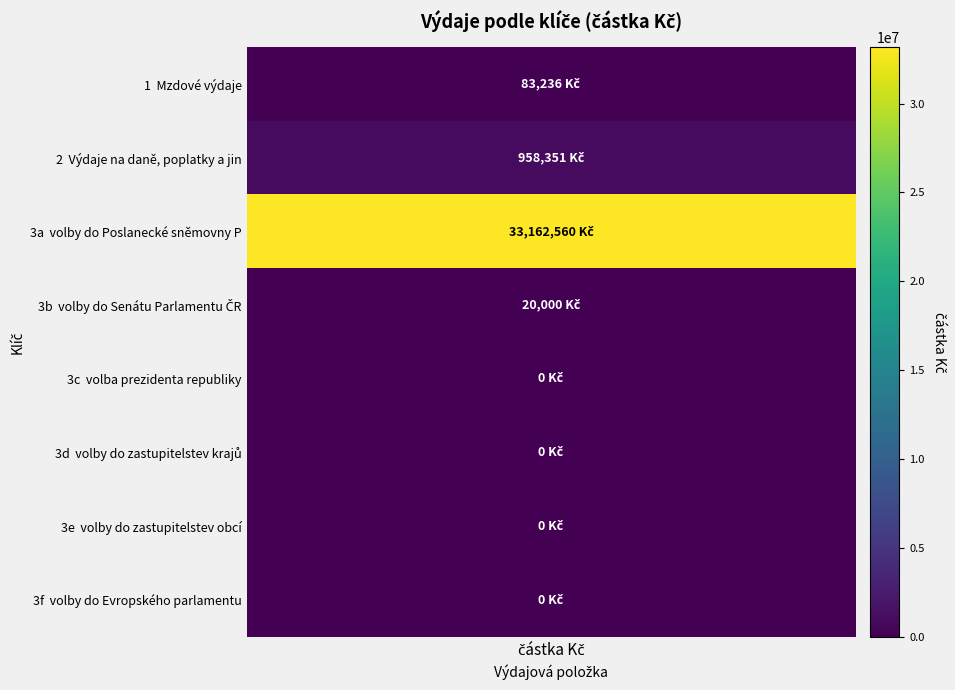

What is the average value?

4278018.4